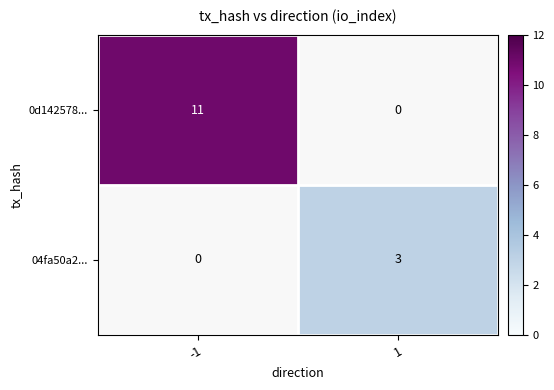

Is it true that 04fa50a2... equals 1 at 1?

False